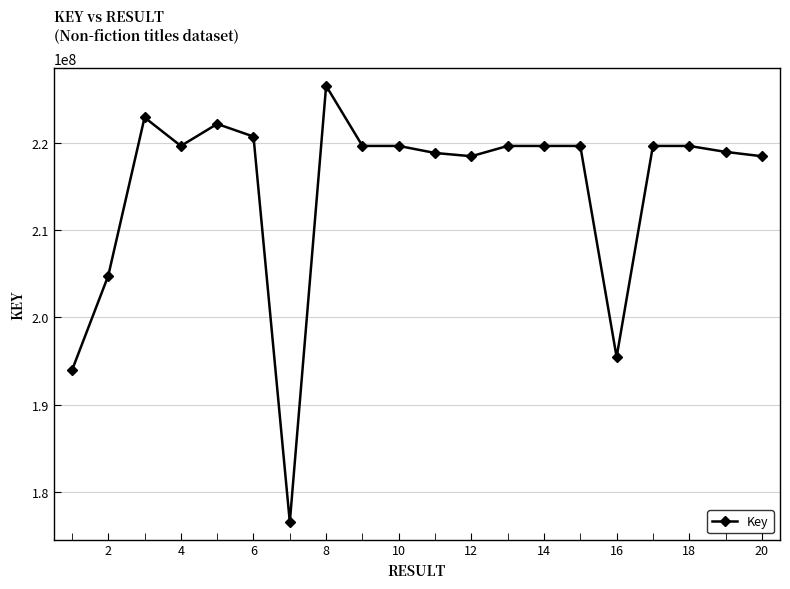

What is the greatest value displayed?

226609504